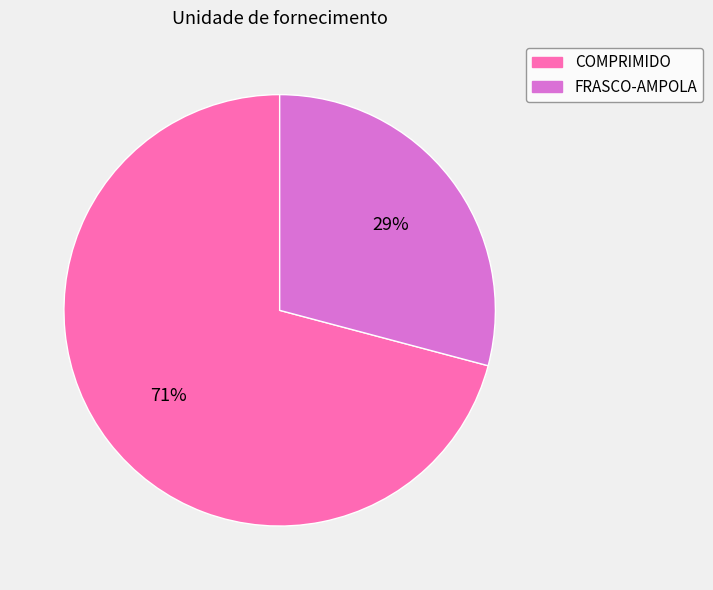

Which slice is the largest?

COMPRIMIDO